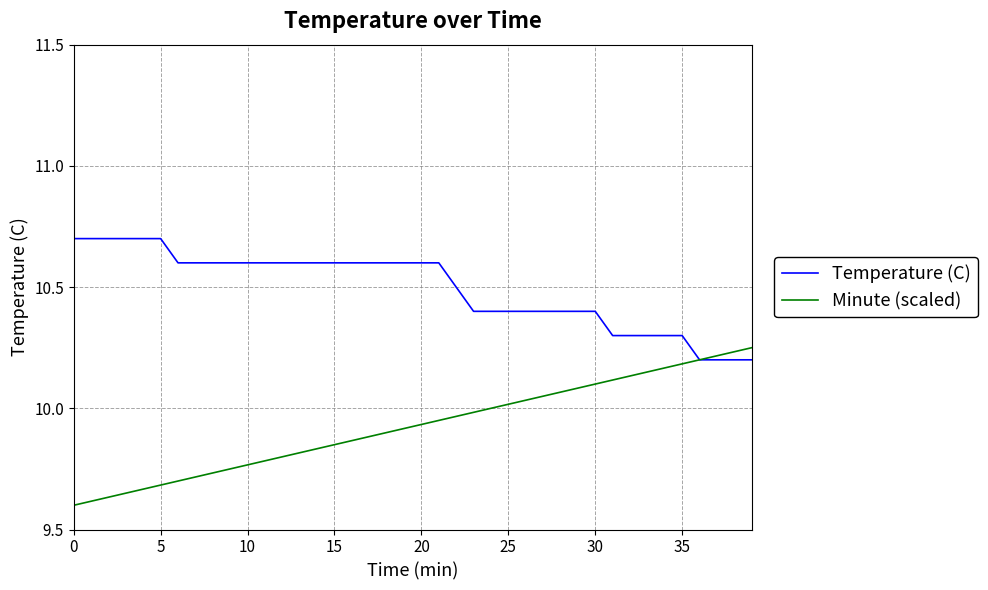

List the series in order of their peak value, lowest first.

Minute (scaled), Temperature (C)